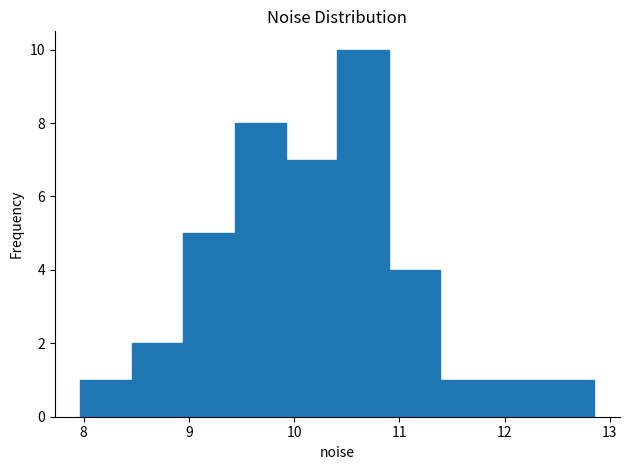

What is the height of the bar covering 11.4 to 11.9 on the x-axis? Neither the bar edges nor the heights are printed on the chart, so give them approximately, as read against the axes.

1